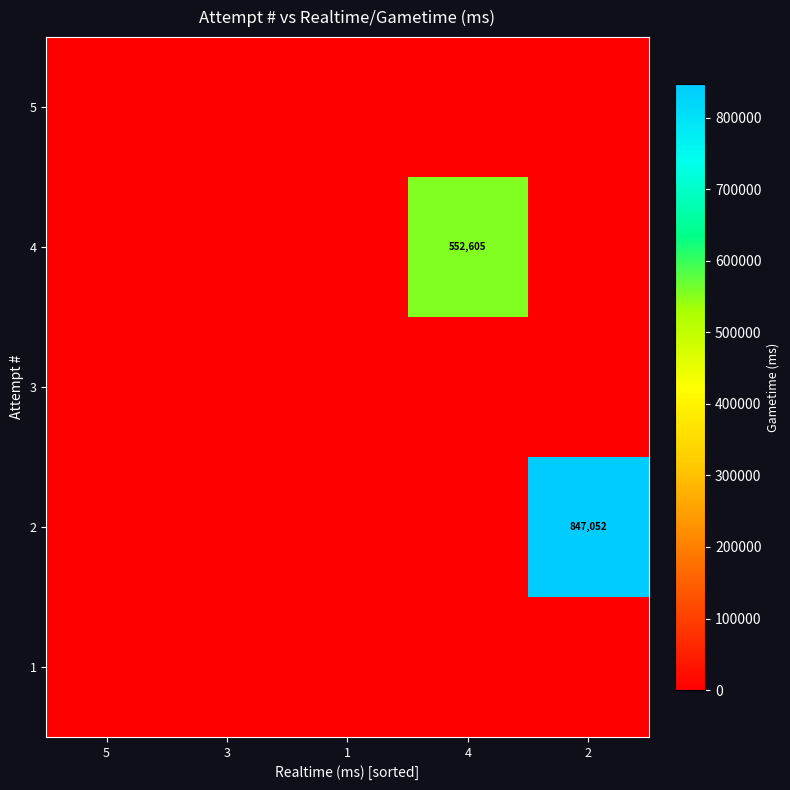

What is the maximum value shown in the chart?

847052